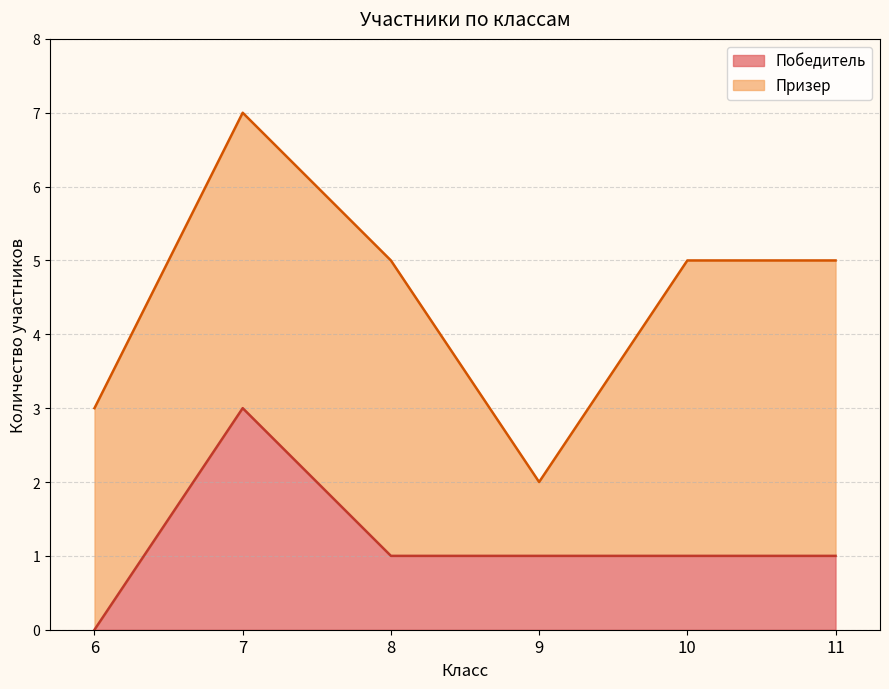

Does the chart have visible grid lines?

Yes